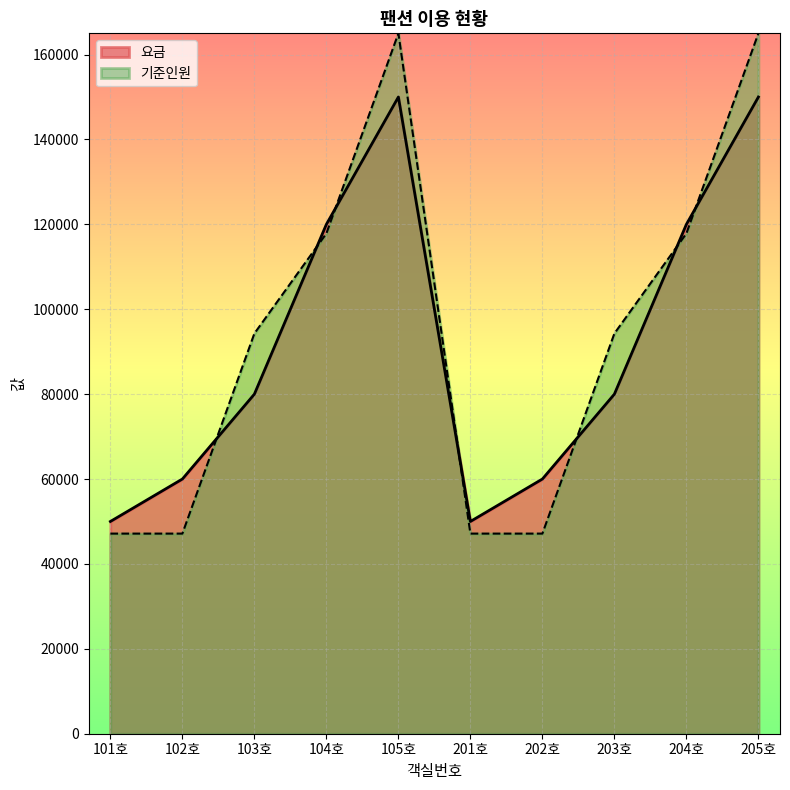

In 요금, how many points are higher than both neighbors (excluding endpoints)?

1